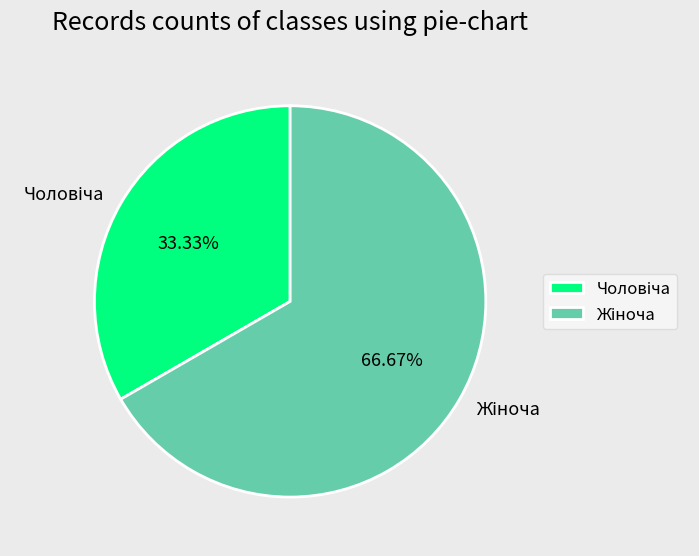

Is there a majority slice in this chart?

Yes